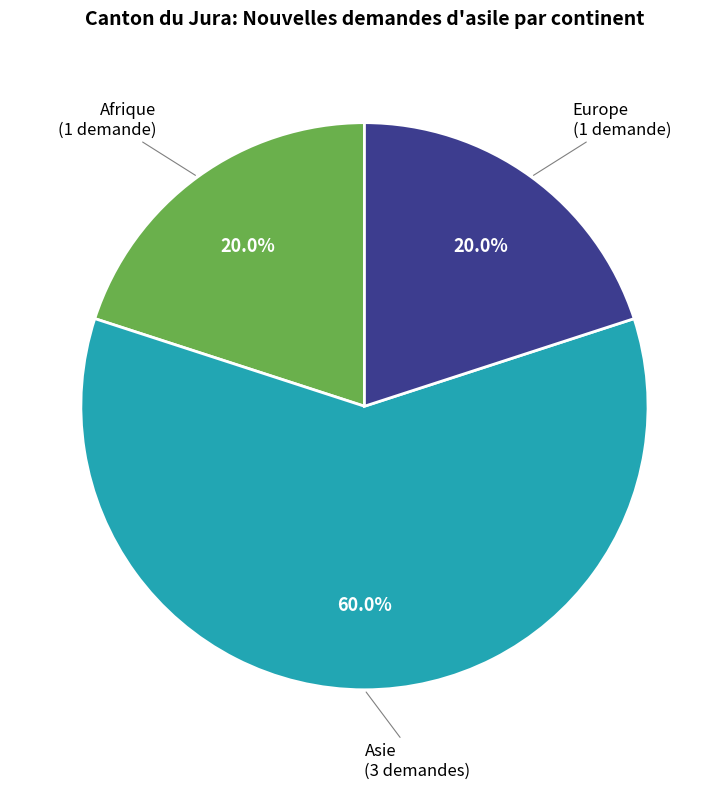

Does any single category account for the majority?

Yes